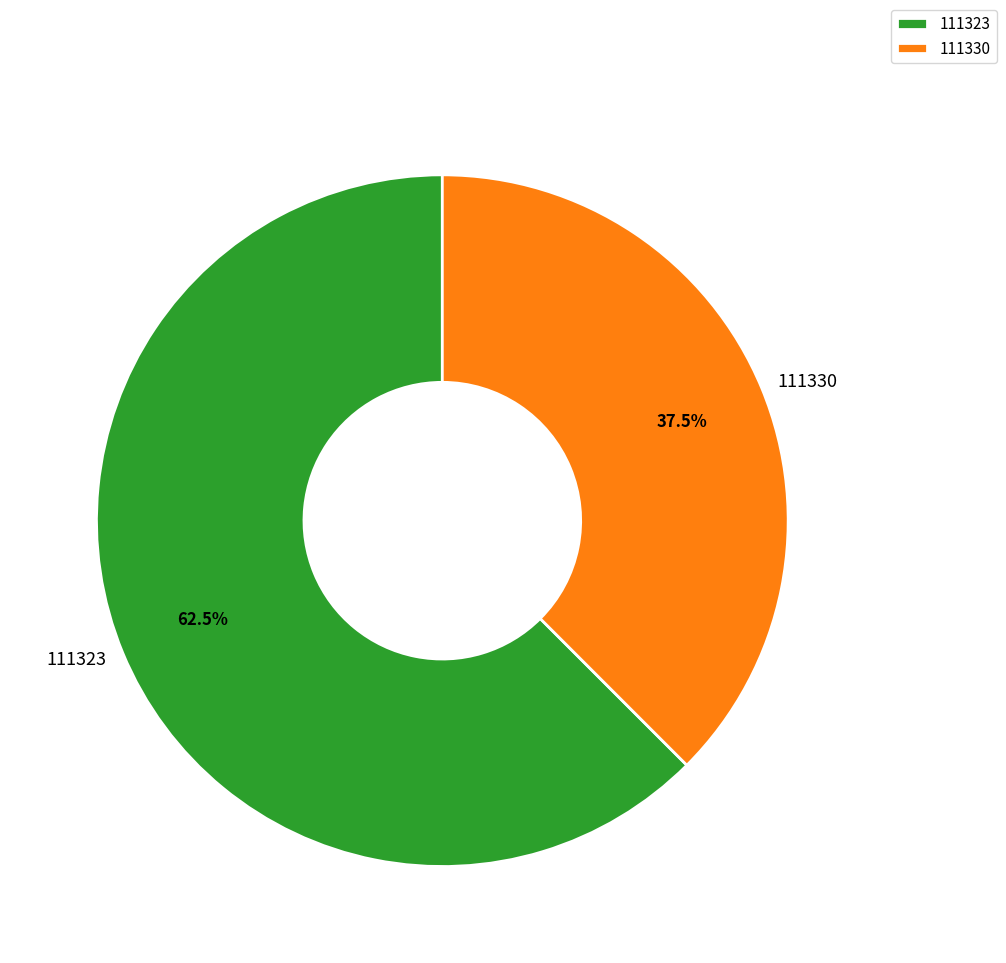

The 111323 slice represents 50% of the pie. True or false?

False